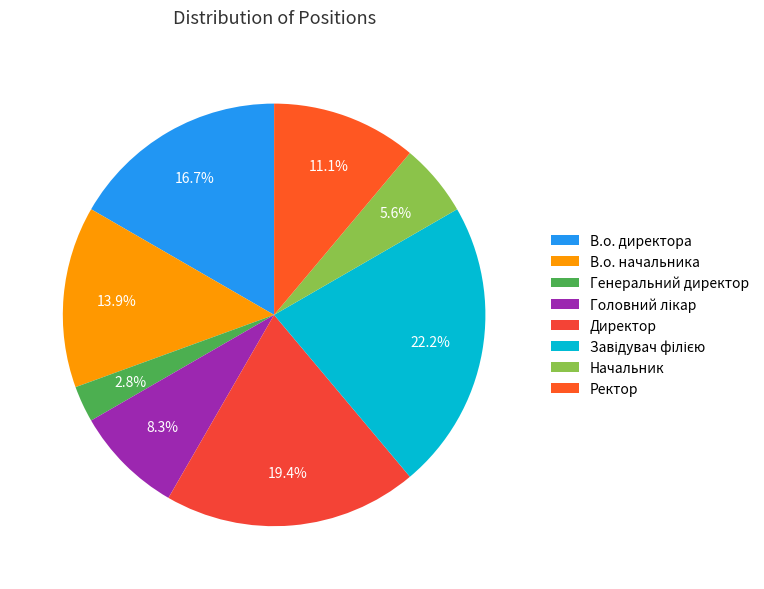

Is there a majority slice in this chart?

No